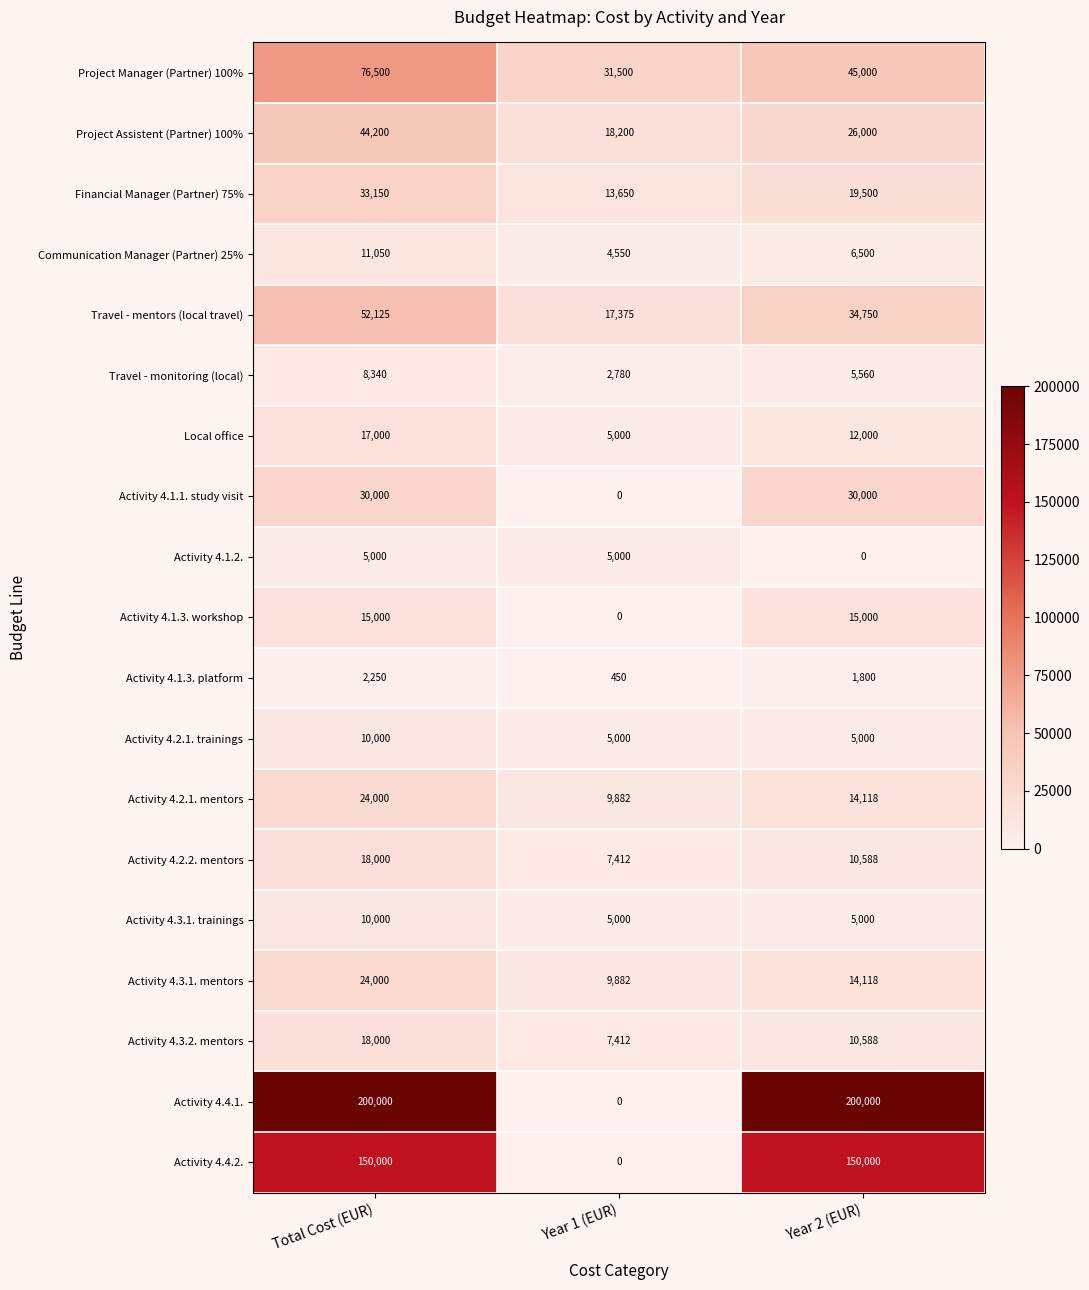

Which series has the largest total across all categories?

Activity 4.4.1.